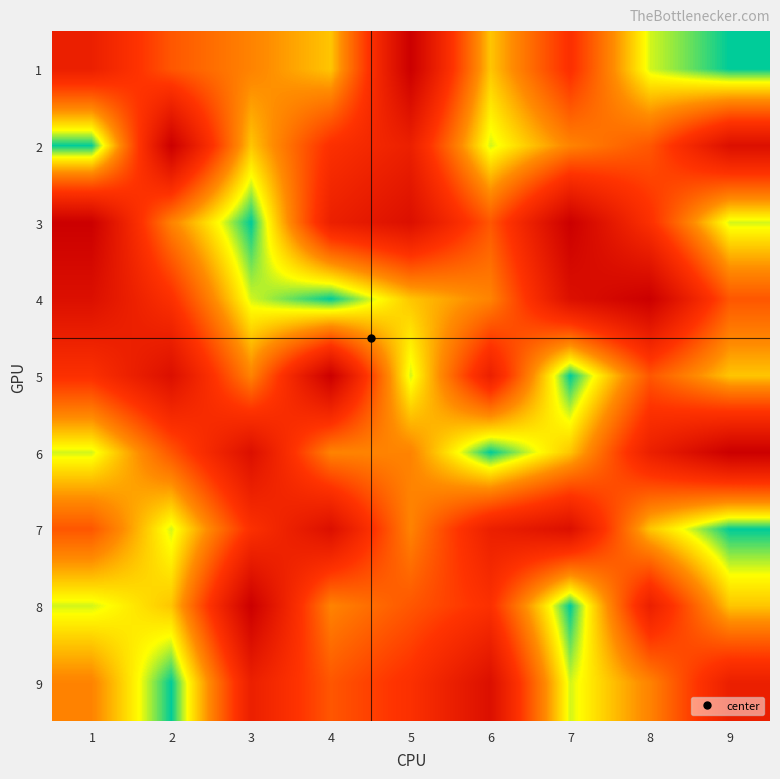

Reading left to right, list all the values displayed in this chart.

1: 1=7	2=5	3=4	4=3	5=9	6=3	7=6	8=2	9=1
2: 1=1	2=9	3=3	4=6	5=7	6=2	7=4	8=5	9=8
3: 1=9	2=4	3=1	4=7	5=8	6=5	7=9	8=6	9=2
4: 1=8	2=6	3=2	4=1	5=3	6=4	7=8	8=9	9=5
5: 1=6	2=8	3=4	4=9	5=2	6=7	7=1	8=5	9=3
6: 1=2	2=5	3=8	4=4	5=4	6=1	7=3	8=7	9=9
7: 1=5	2=2	3=6	4=8	5=4	6=7	7=8	8=3	9=1
8: 1=2	2=3	3=9	4=4	5=5	6=6	7=1	8=7	9=3
9: 1=4	2=1	3=7	4=5	5=6	6=8	7=2	8=4	9=7